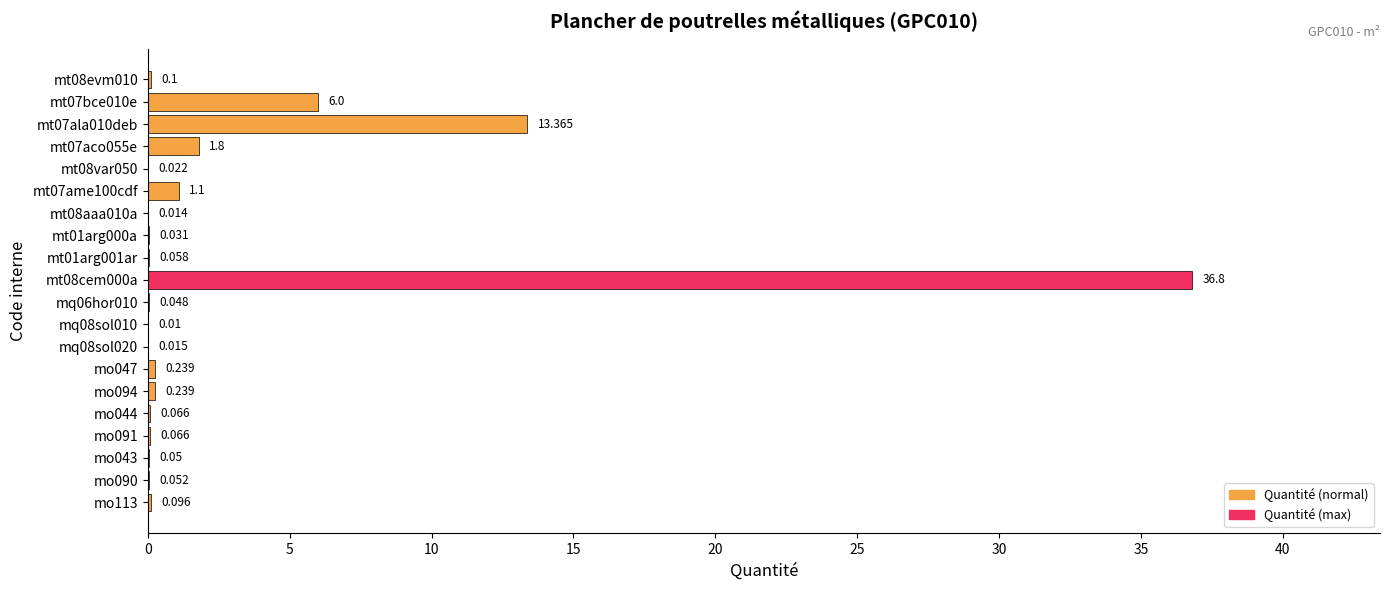

Are the bars grouped side by side (vs. stacked)?

No